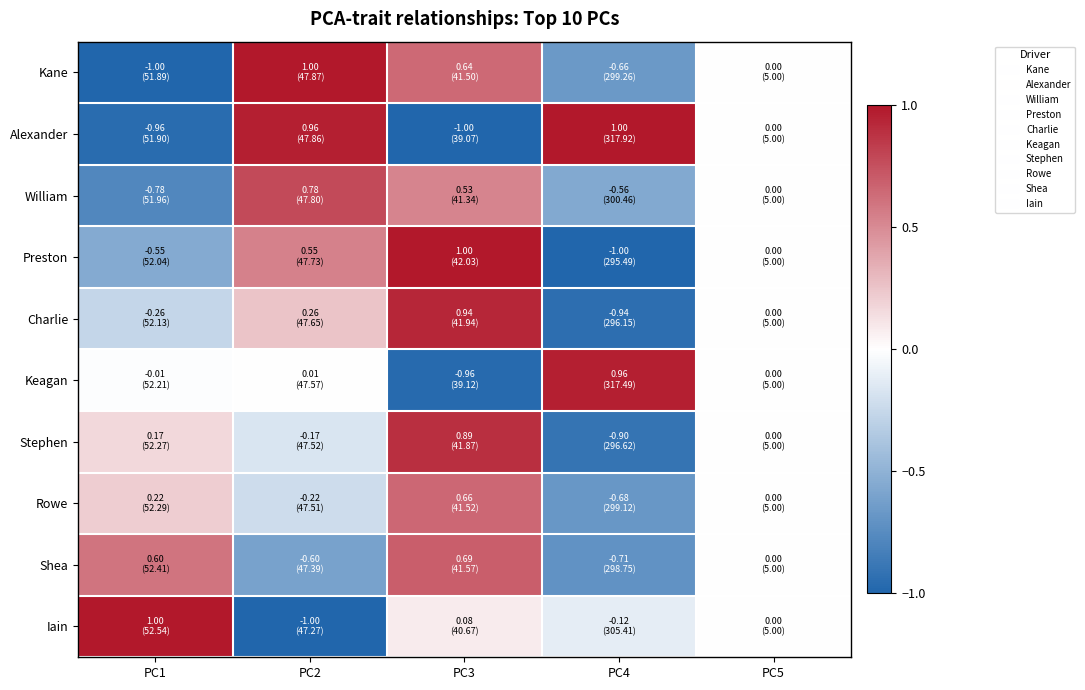

Reading left to right, transcribe all the data shown in this chart.

Kane: PC1=-1.0	PC2=1.0	PC3=0.6	PC4=-0.7	PC5=0.0
Alexander: PC1=-1.0	PC2=1.0	PC3=-1.0	PC4=1.0	PC5=0.0
William: PC1=-0.8	PC2=0.8	PC3=0.5	PC4=-0.6	PC5=0.0
Preston: PC1=-0.6	PC2=0.5	PC3=1.0	PC4=-1.0	PC5=0.0
Charlie: PC1=-0.3	PC2=0.3	PC3=0.9	PC4=-0.9	PC5=0.0
Keagan: PC1=-0.0	PC2=0.0	PC3=-1.0	PC4=1.0	PC5=0.0
Stephen: PC1=0.2	PC2=-0.2	PC3=0.9	PC4=-0.9	PC5=0.0
Rowe: PC1=0.2	PC2=-0.2	PC3=0.7	PC4=-0.7	PC5=0.0
Shea: PC1=0.6	PC2=-0.6	PC3=0.7	PC4=-0.7	PC5=0.0
Iain: PC1=1.0	PC2=-1.0	PC3=0.1	PC4=-0.1	PC5=0.0